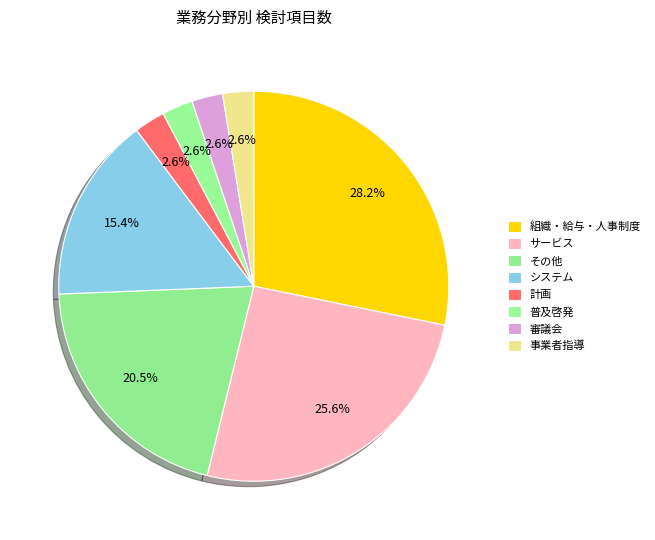

Rank the categories by value from highest to lowest.

組織・給与・人事制度, サービス, その他, システム, 計画, 普及啓発, 審議会, 事業者指導